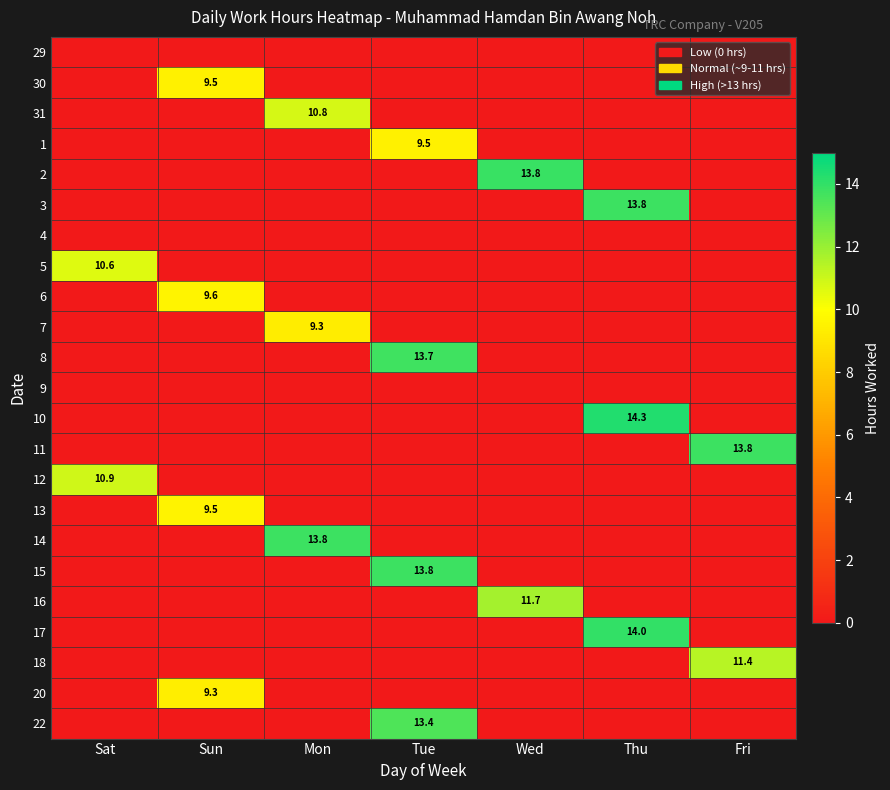

True or false: 2 has a value of 13.8 at Wed.

True